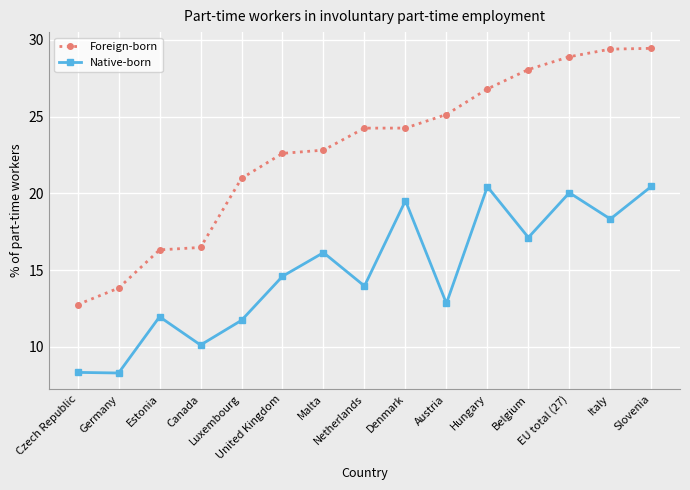

At which label does Native-born first exceed 14?

United Kingdom